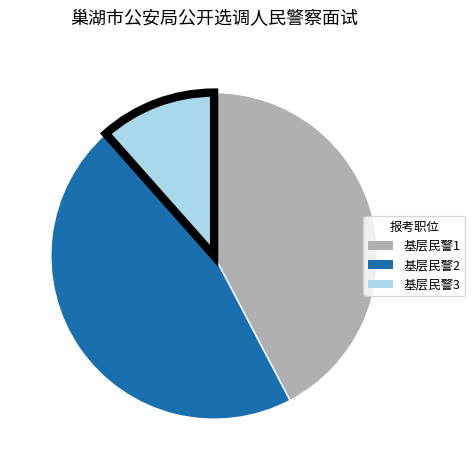

Combined, do 基层民警3 and 基层民警2 account for over 50%?

Yes